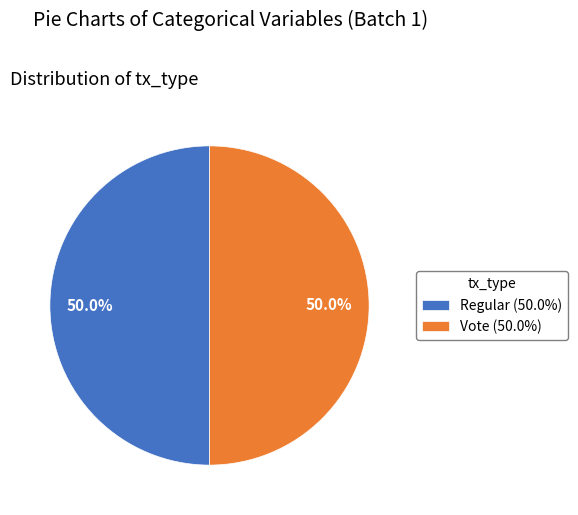

What percentage is NOT represented by Regular?

50.0%